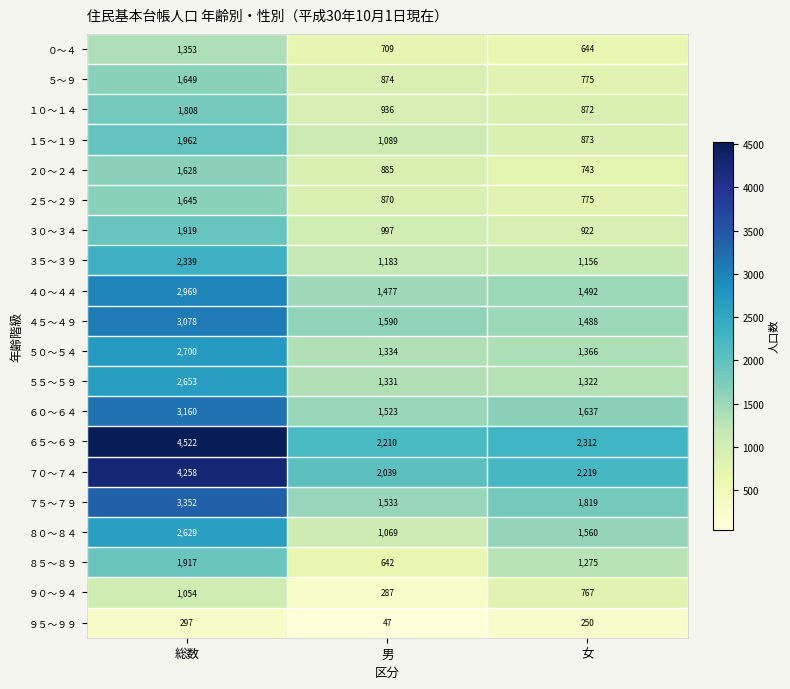

What is the sum of the １５～１９ values at 総数 and 男?

3051